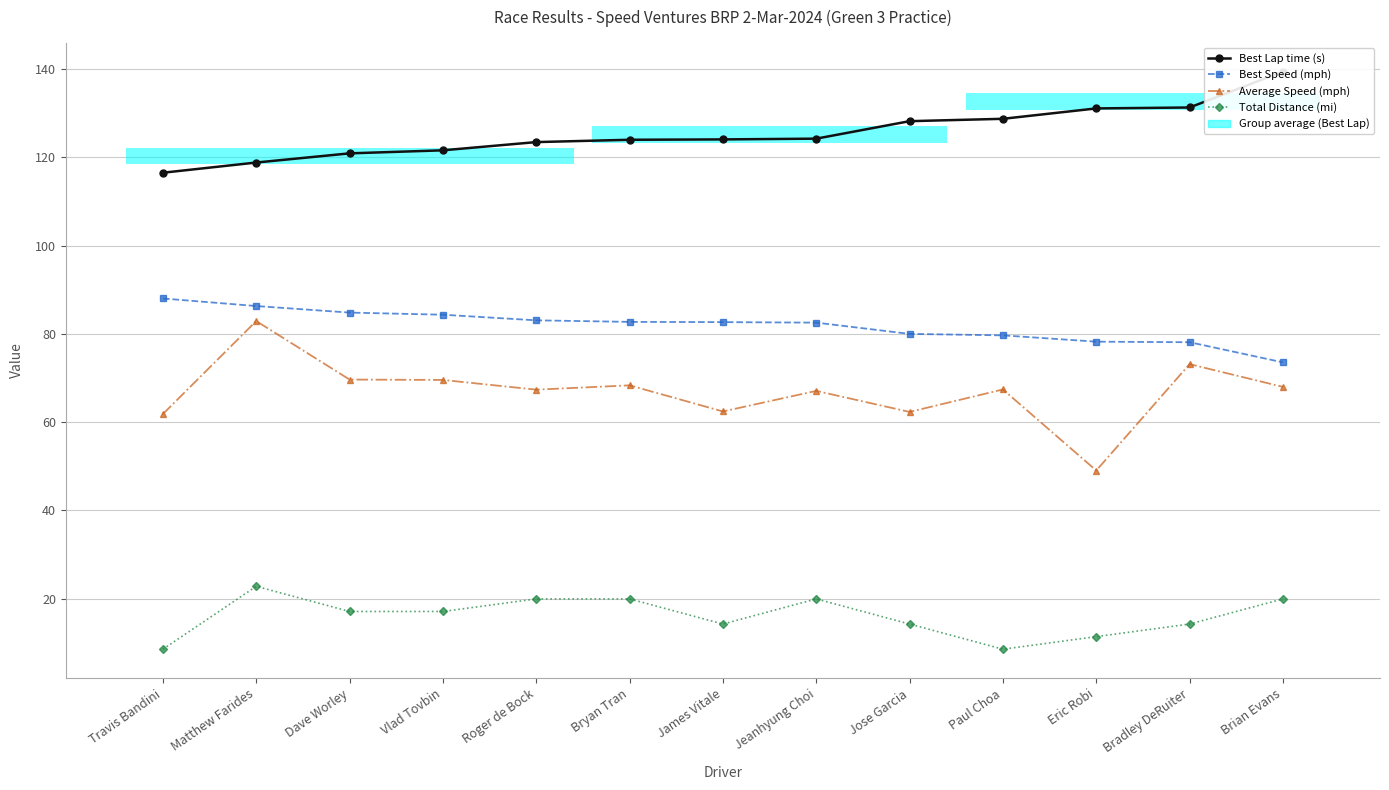

Is it true that Average Speed (mph) equals 67.4 at Roger de Bock?

True